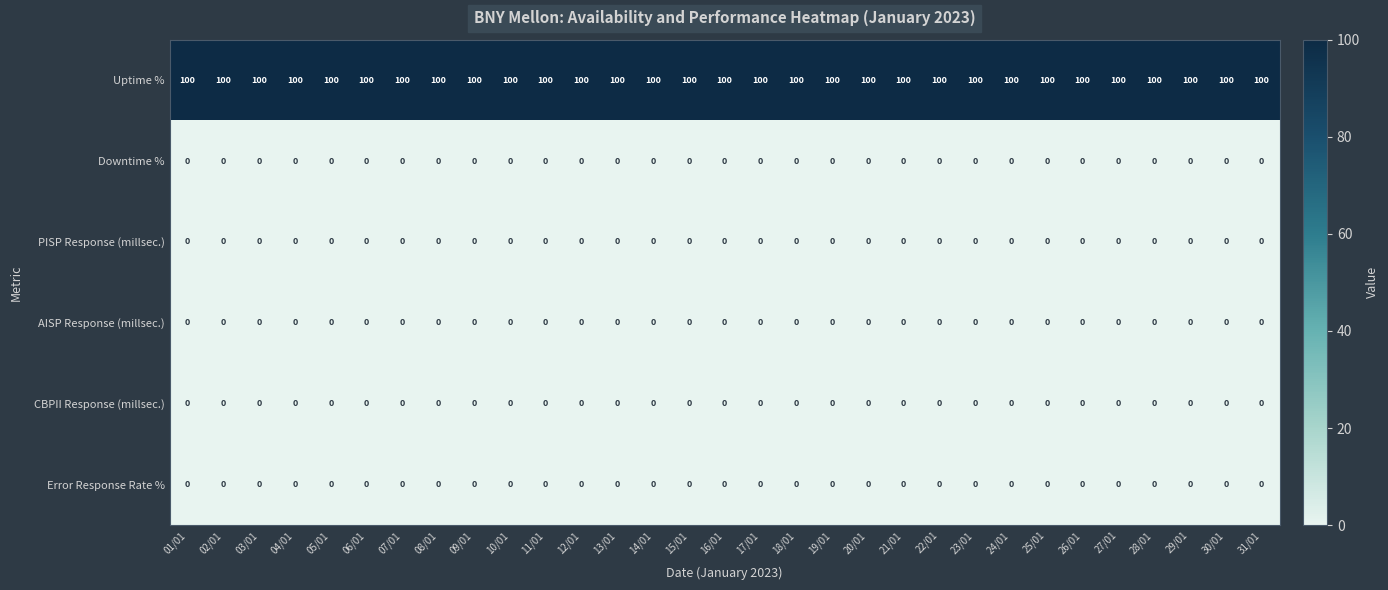

What is the maximum value shown in the chart?

100